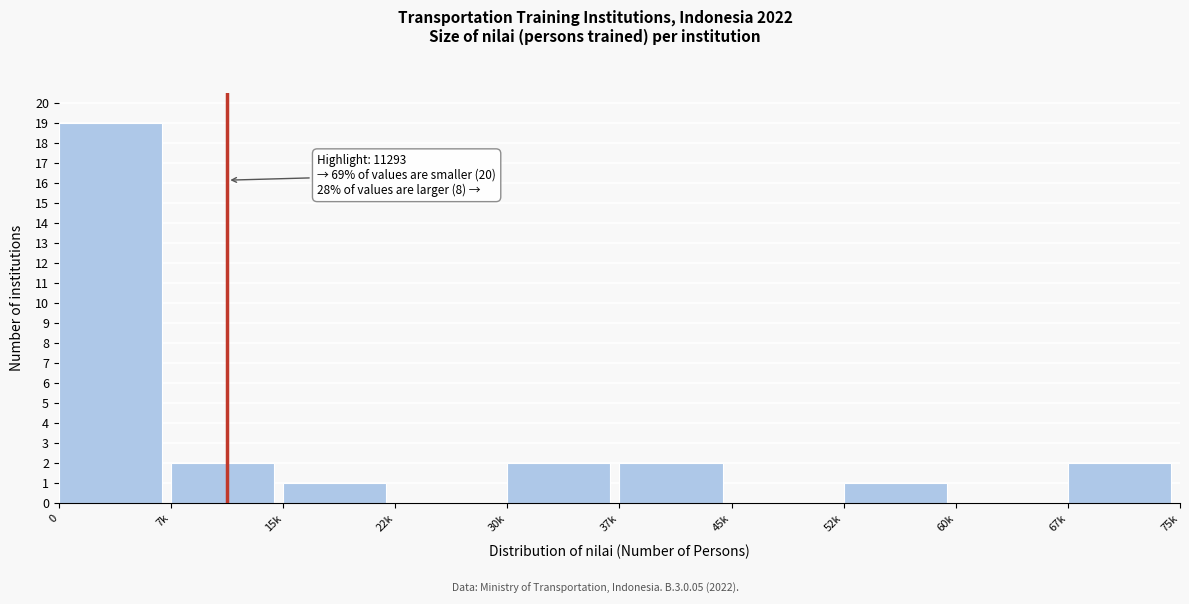

Reading left to right, extract all data points from this chart.

0=19	7k=2	15k=1	22k=0	30k=2	37k=2	45k=0	52k=1	60k=0	67k=2